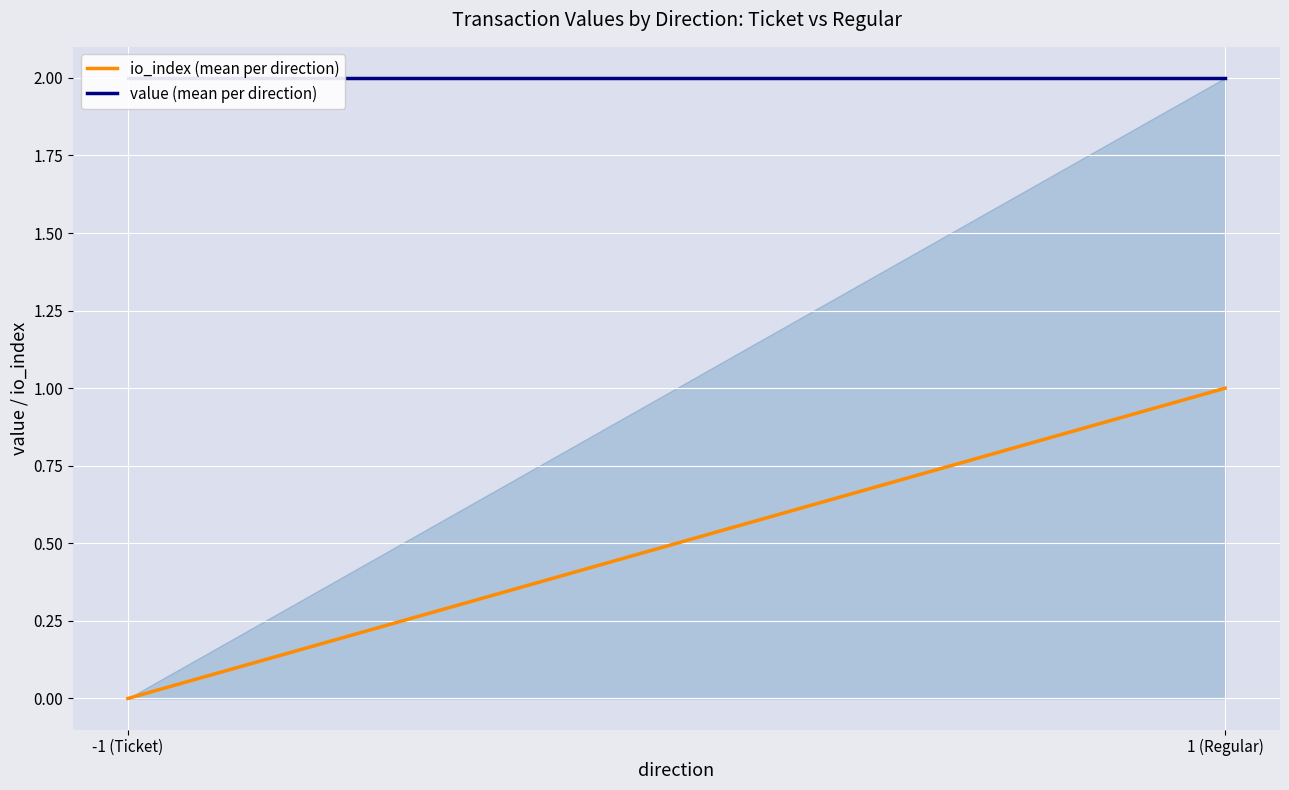

Is it true that value (mean per direction) equals 0.9 at 1 (Regular)?

False